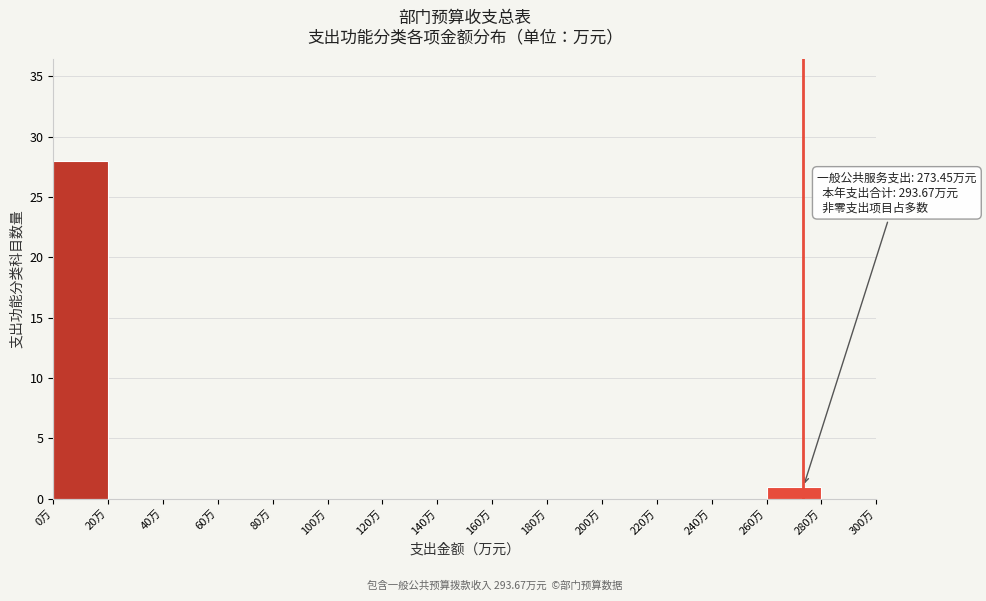

Over which range of the x-axis is the bar tallest?

0 to 20